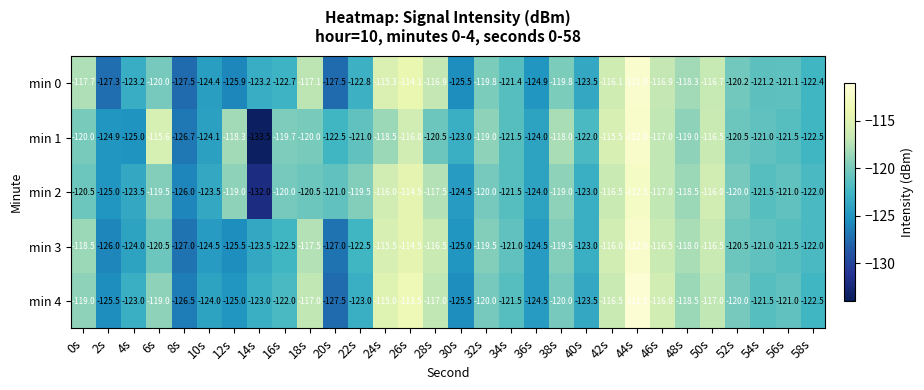

Which series changed the most between 12s and 18s?

min 0